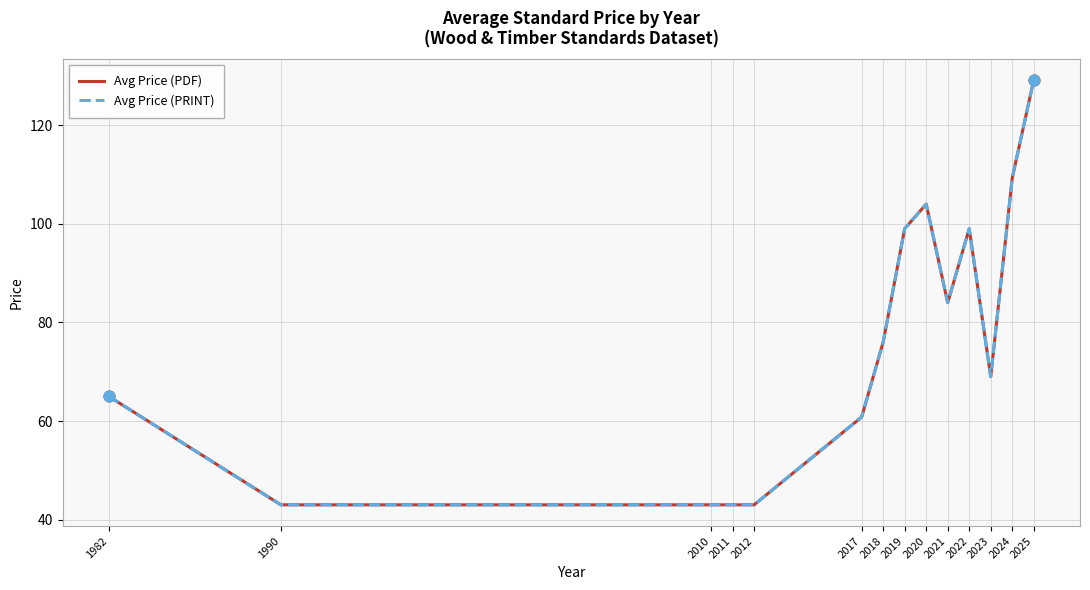

Is this an area chart (filled region under the line)?

No